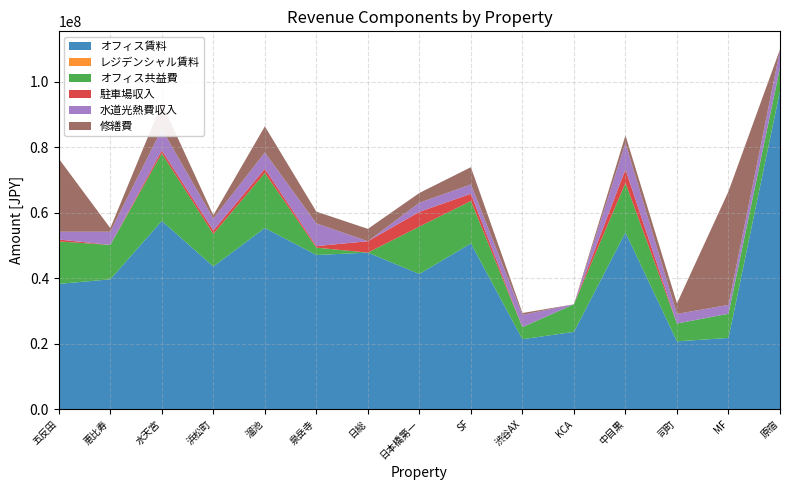

Reading left to right, transcribe all the data shown in this chart.

オフィス賃料: 38295060	39676551	57530582	43612116	55362074	47121366	47842080	41318768	50654177	21372322	23625260	54004915	20733362	21766115	97277263
レジデンシャル賃料: 0	0	0	0	0	0	0	0	0	0	0	0	0	0	0
オフィス共益費: 12959424	10523503	20629770	9922116	16827096	2239920	0	14477478	12966732	3698127	8435322	15133936	5450560	7389238	7122084
駐車場収入: 600000	0	930000	1069518	1260000	480000	3480000	4500000	2198710	0	0	4122000	0	0	0
水道光熱費収入: 2380274	4037407	6492519	3664396	4978664	6937848	0	2784067	2870857	3750894	0	8053796	2928586	2717105	5315069
修繕費: 22322000	1095000	7896000	1011000	7997901	3589910	3778834	2992000	5253400	560800	0	2364400	3220500	34679551	250000